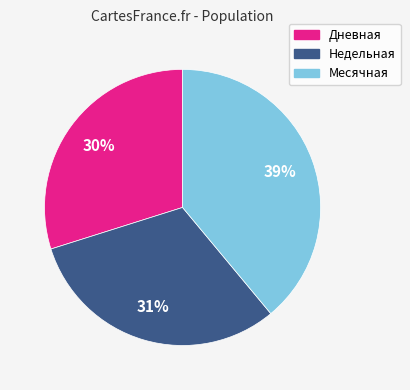

Is it true that Дневная is 43% of the pie?

False